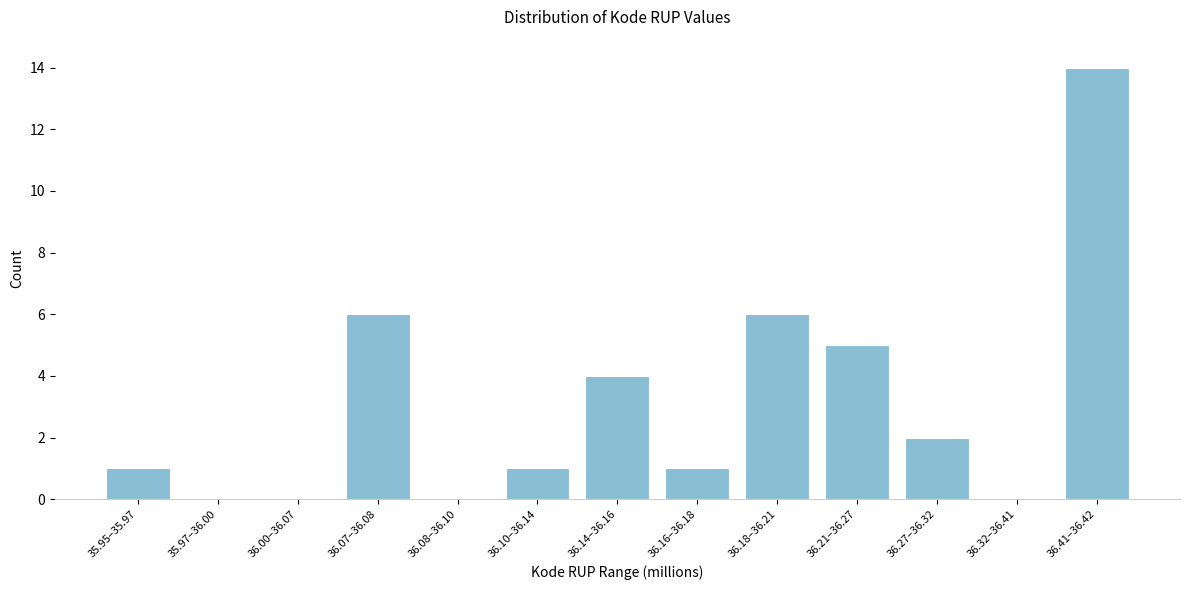

Reading right to left, list all the values displayed in this chart.

36.41–36.42=14	36.32–36.41=0	36.27–36.32=2	36.21–36.27=5	36.18–36.21=6	36.16–36.18=1	36.14–36.16=4	36.10–36.14=1	36.08–36.10=0	36.07–36.08=6	36.00–36.07=0	35.97–36.00=0	35.95–35.97=1